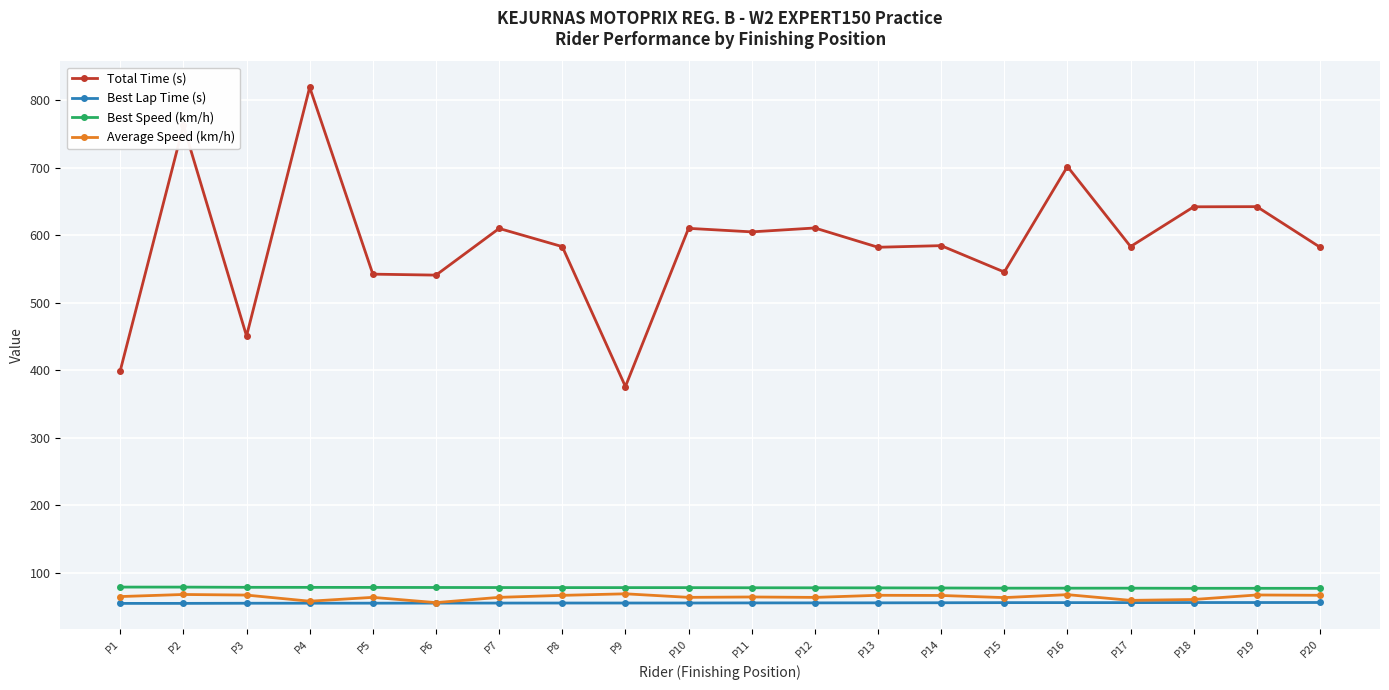

At which category does the chart reach its peak across all series?

P4